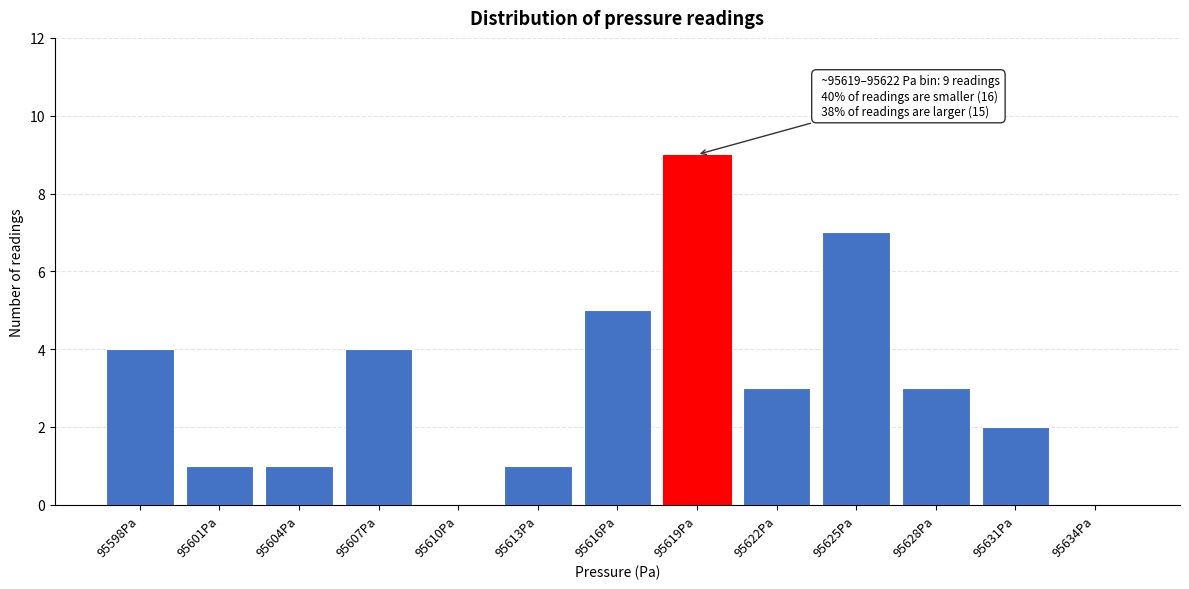

Reading left to right, list all the values displayed in this chart.

95598Pa=4	95601Pa=1	95604Pa=1	95607Pa=4	95610Pa=0	95613Pa=1	95616Pa=5	95619Pa=9	95622Pa=3	95625Pa=7	95628Pa=3	95631Pa=2	95634Pa=0